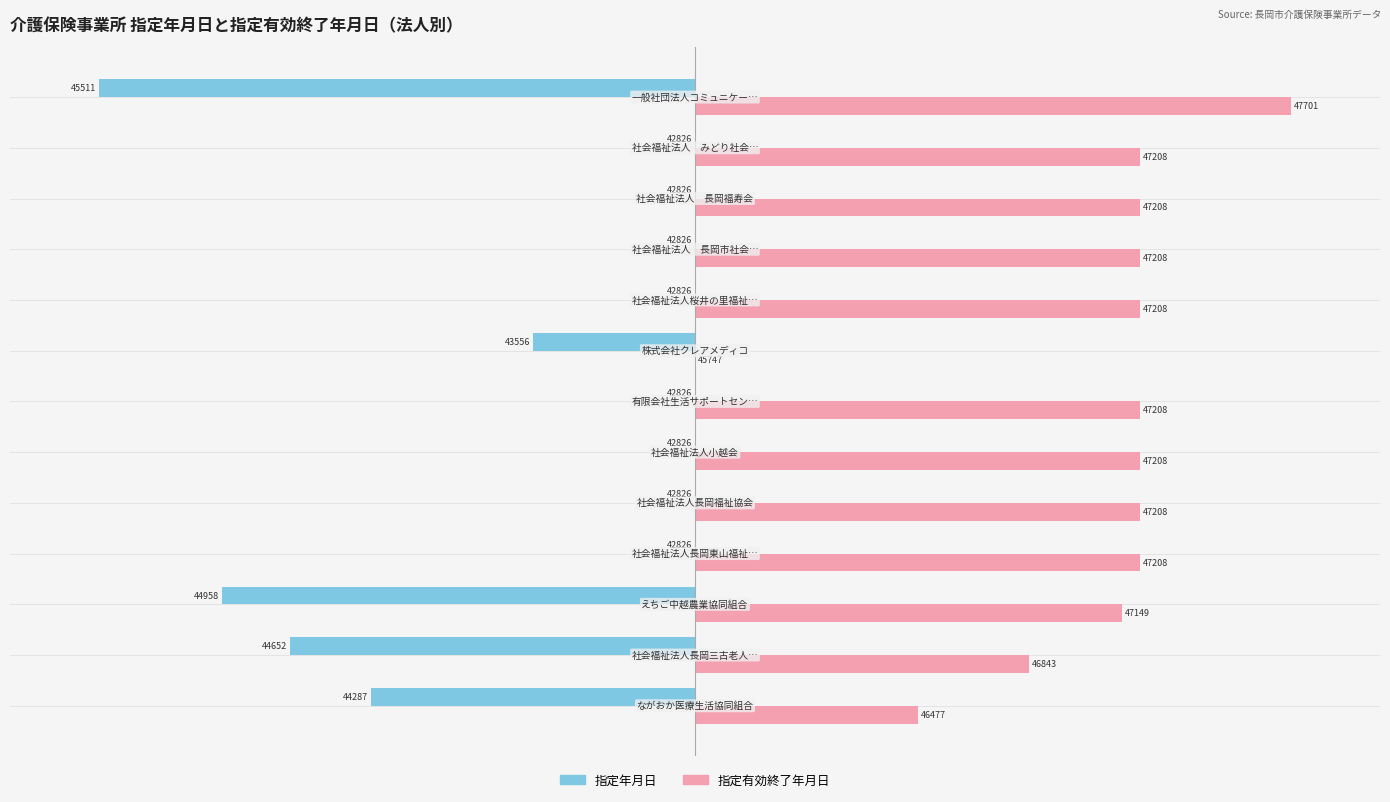

What are all the series names shown in the legend?

指定年月日, 指定有効終了年月日